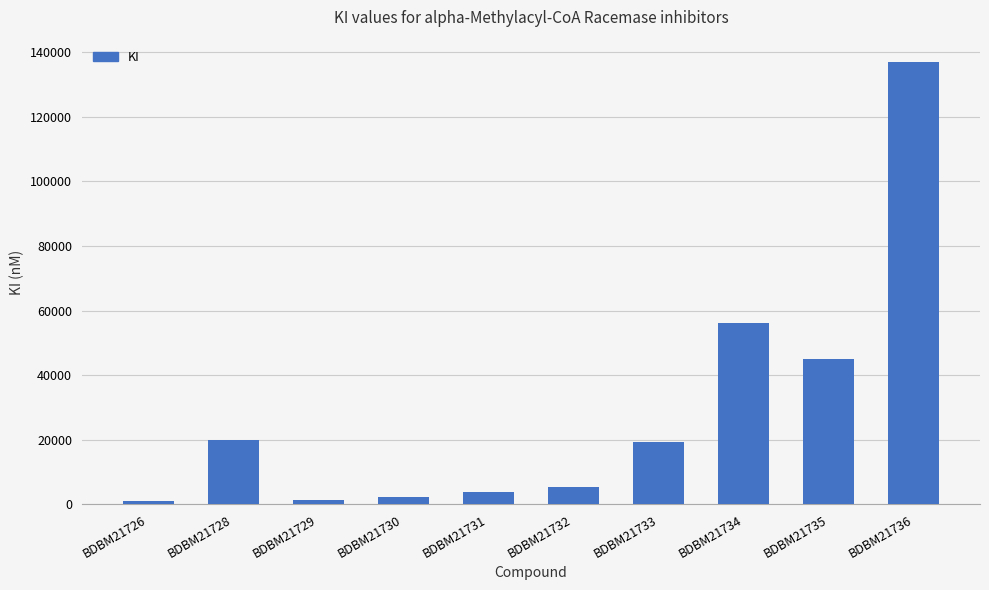

Where is the data nearest to the value 68950?

BDBM21734